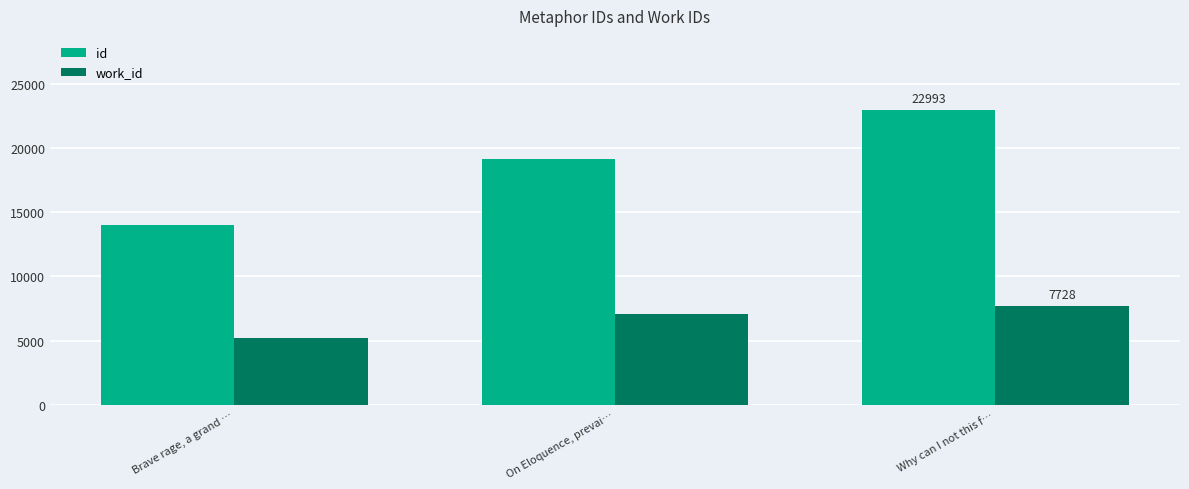

How many data points does each series have?

3